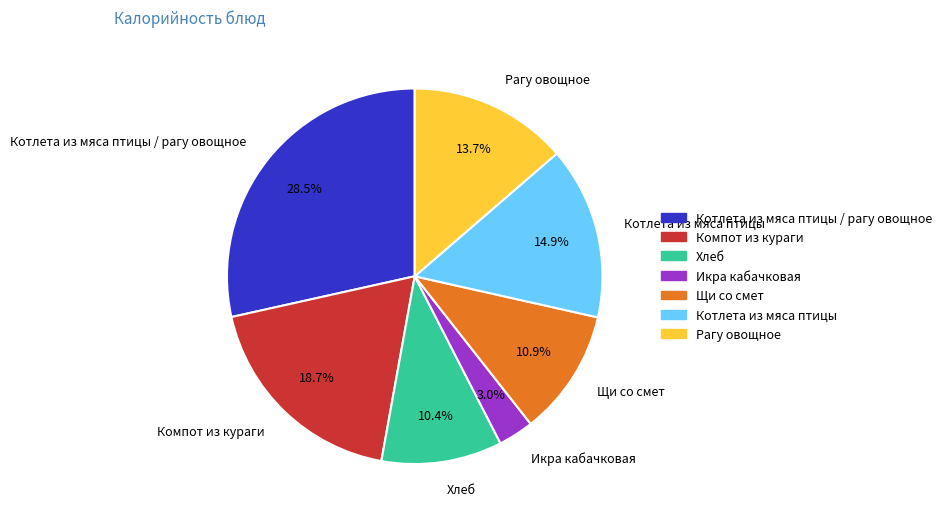

To the nearest percent, what percentage of the pie is Щи со смет?

11%